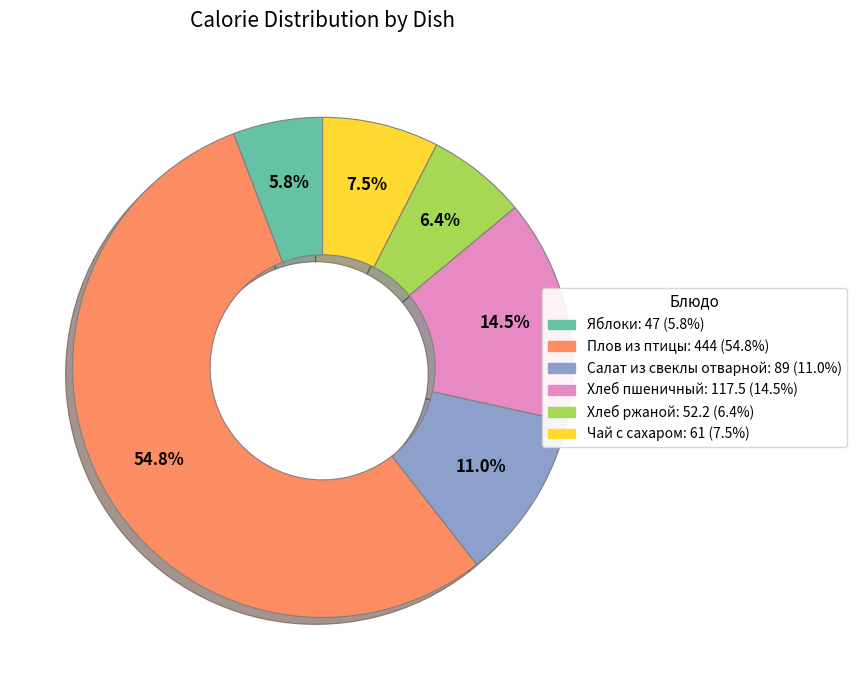

Which slice is the largest?

Плов из птицы